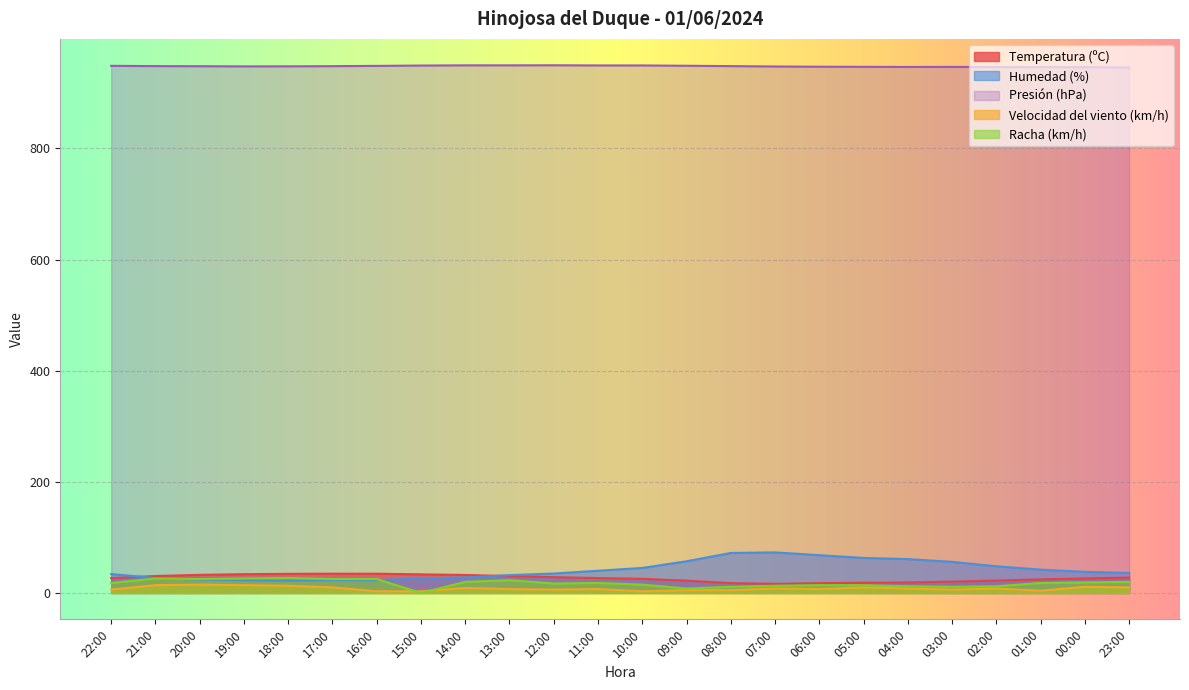

What is the difference between the second highest and second lowest values in the Velocidad del viento (km/h) series?

11.0